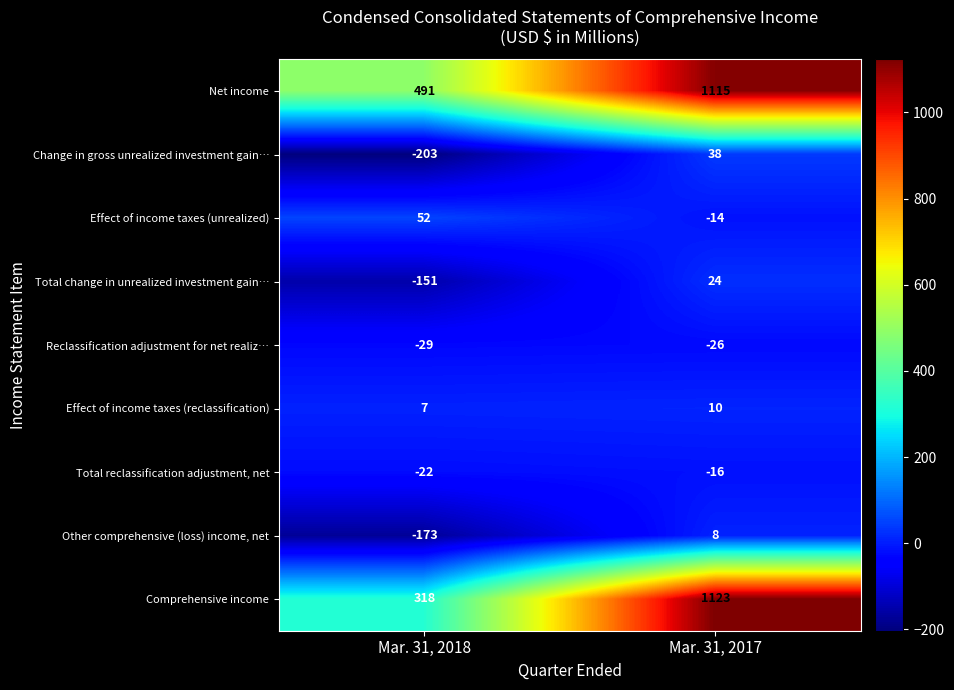

What is the maximum value shown in the chart?

1123